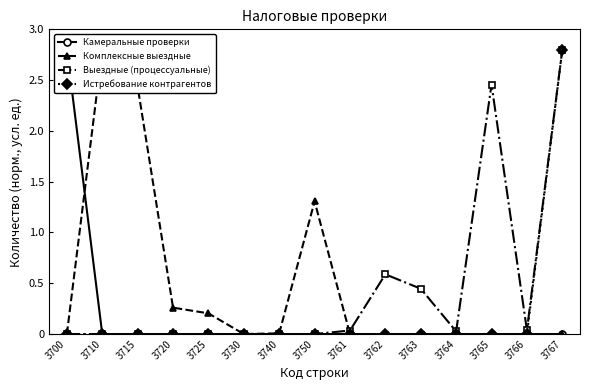

List the series in order of their peak value, lowest first.

Камеральные проверки, Комплексные выездные, Выездные (процессуальные), Истребование контрагентов